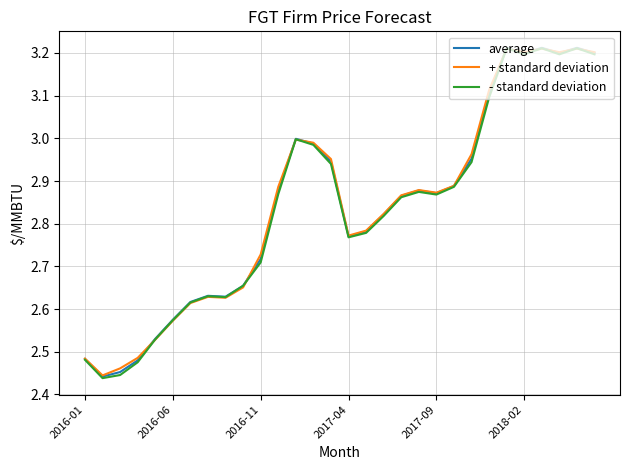

Which series has the widest spread of values?

- standard deviation